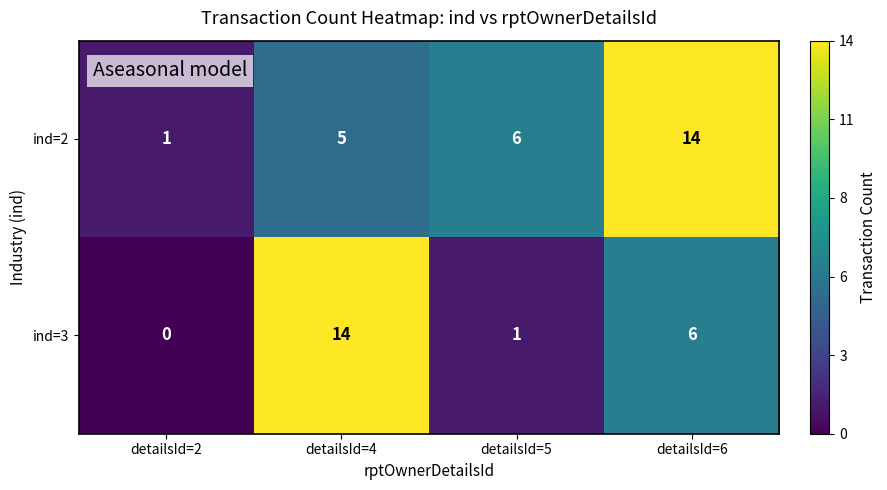

At which label is ind=3 closest to 7?

detailsId=6